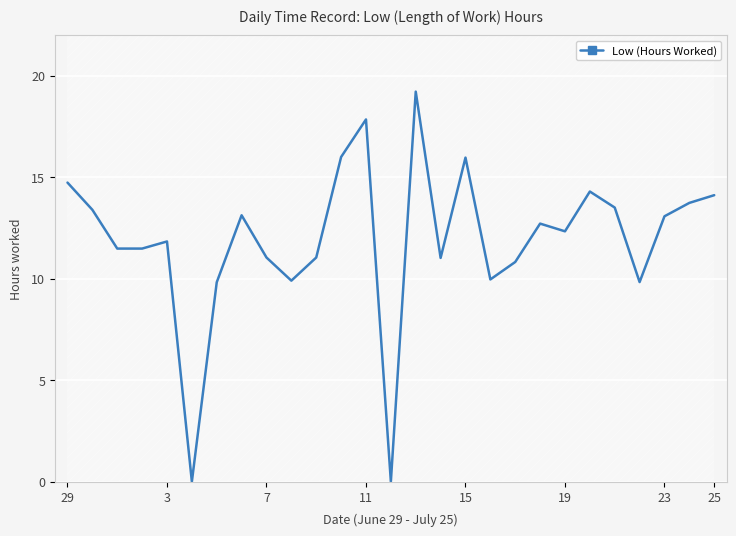

Where does the data first go above 12?

29